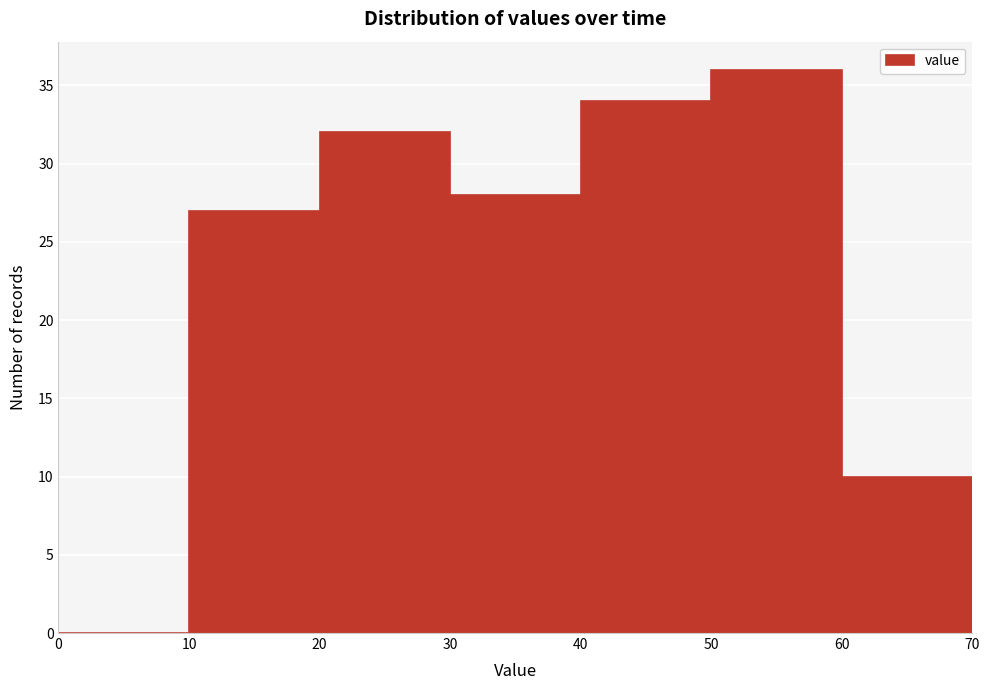

How tall is the bar that spans 30 to 40 on the x-axis? The values are not printed on the chart, so give them approximately, as read against the axis.

28